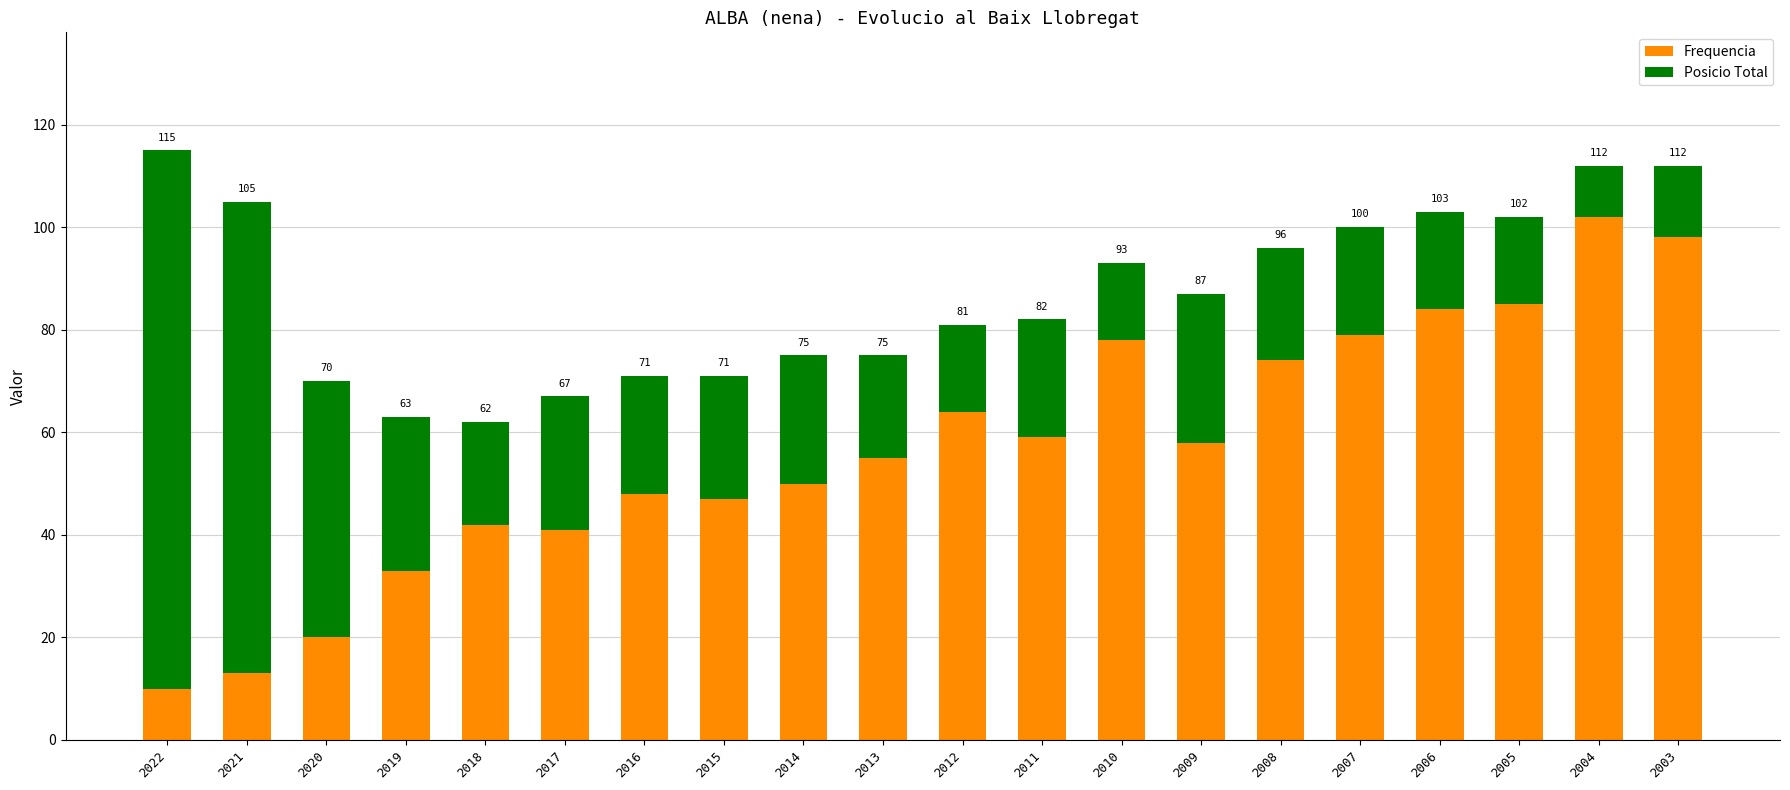

Which has a higher value, 2008 or 2003?

2003